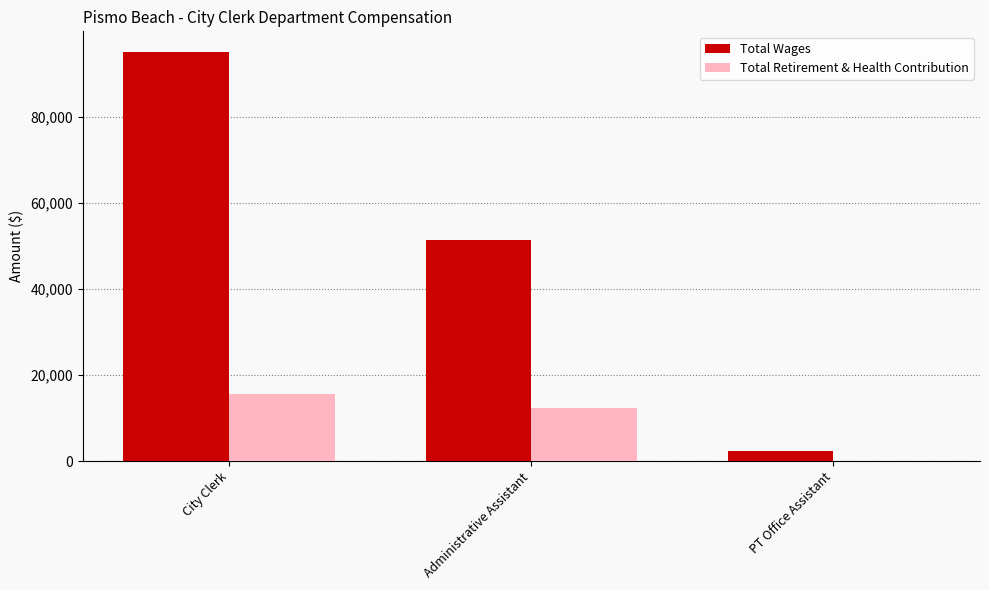

What is the spread (max minus min) of values at City Clerk?

79431